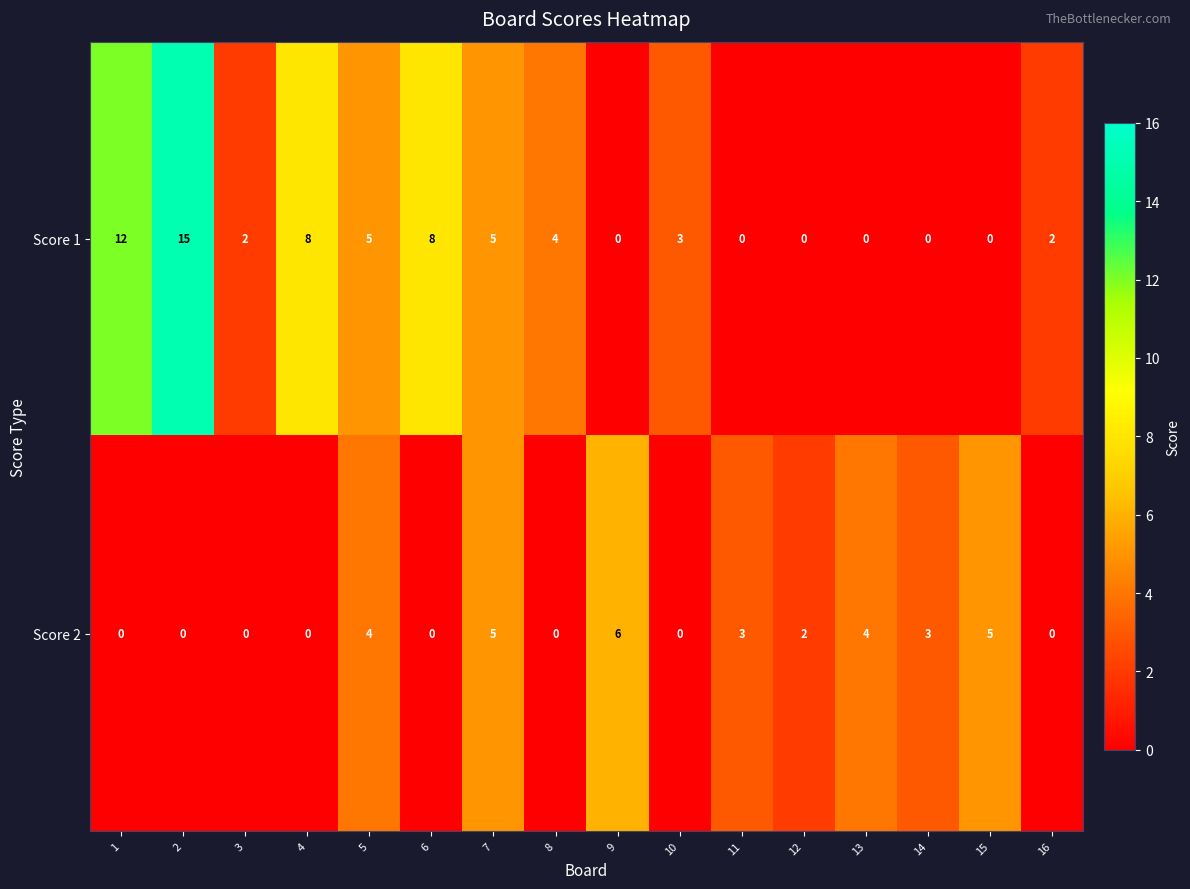

Where does the Score 2 series first go above 2?

5